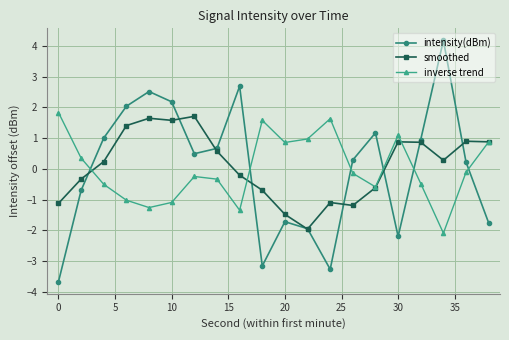

What is the value of the intensity(dBm) point at the 4th from the left?

2.0